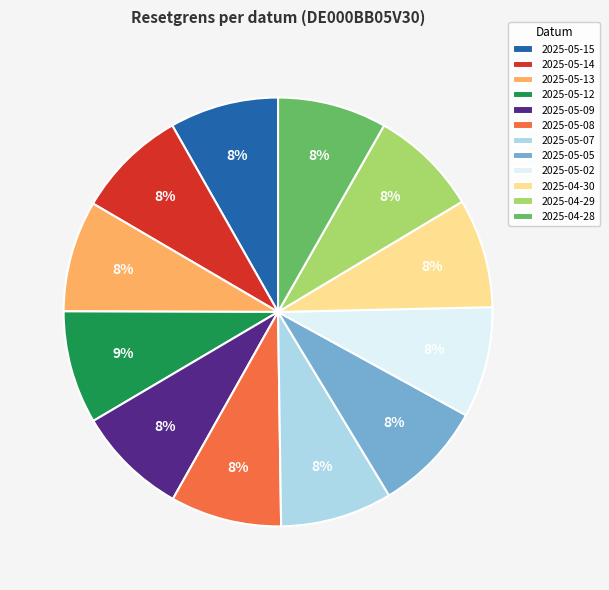

To the nearest percent, what percentage of the pie is 2025-05-12?

9%